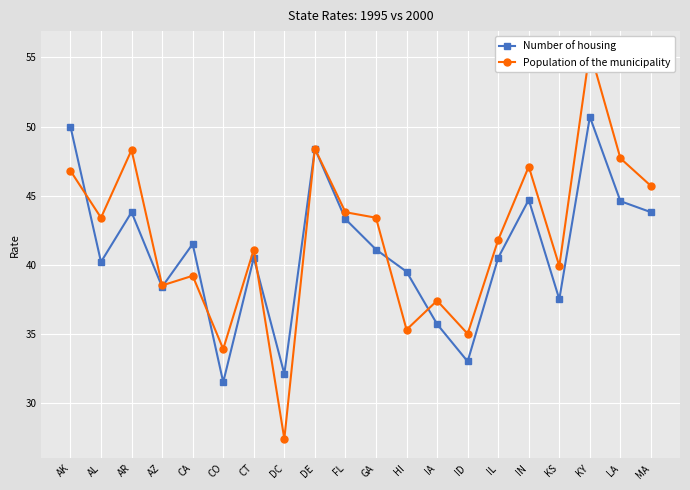

At which label does Population of the municipality first exceed 43?

AK